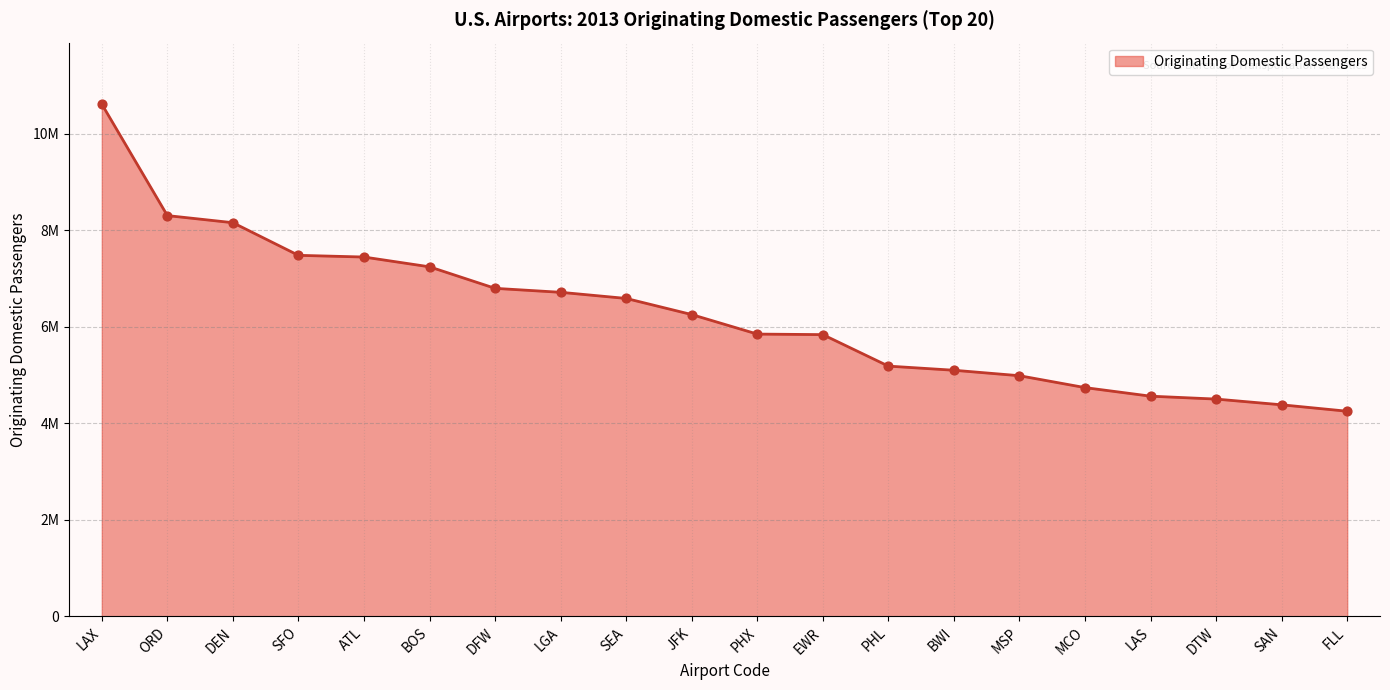

What is the change in value from MSP to LAS?

-424030